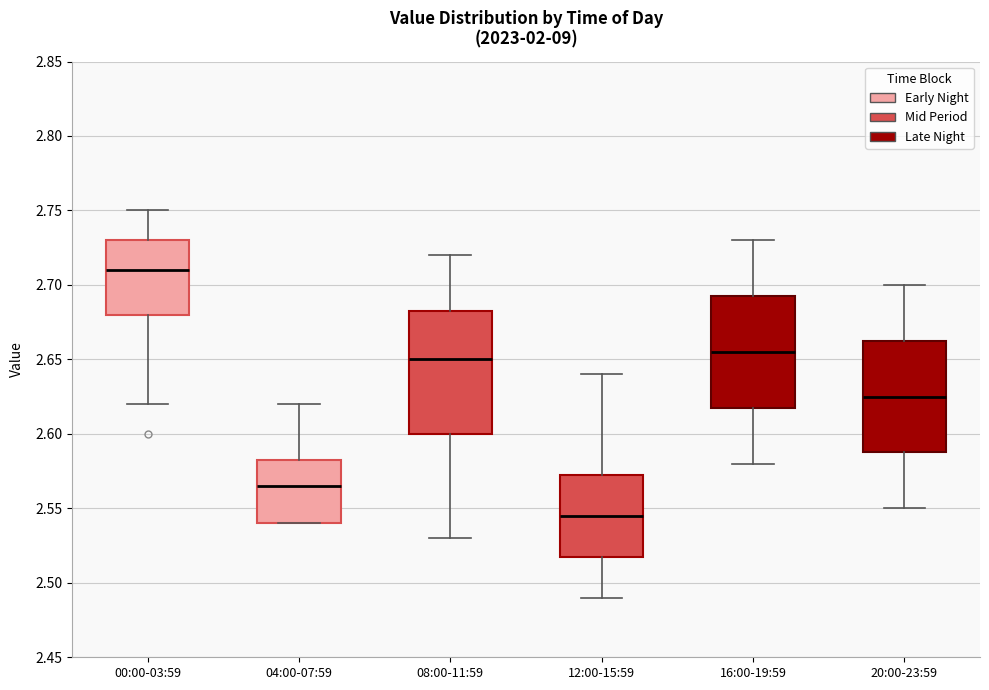

Where is the lower edge of the box for 00:00-03:59 on the y-axis? The values are not printed on the chart, so give them approximately, as read against the axis.

2.680